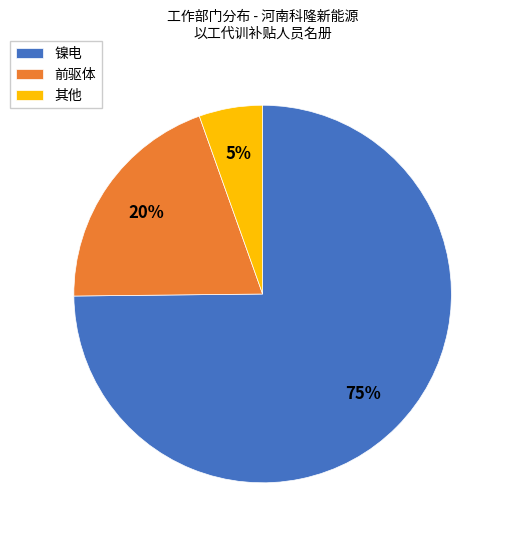

Combined, do 其他 and 镍电 account for over 50%?

Yes